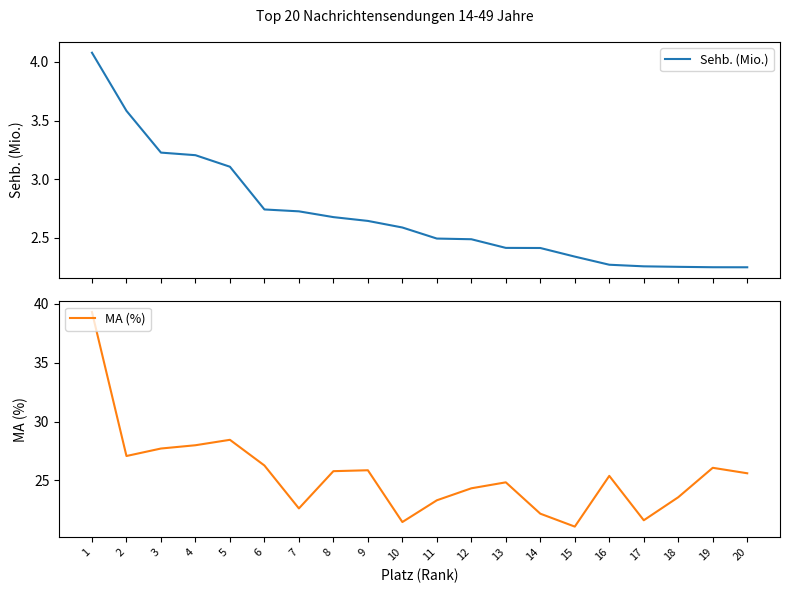

True or false: Sehb. (Mio.) and MA (%) cross at least once.

False